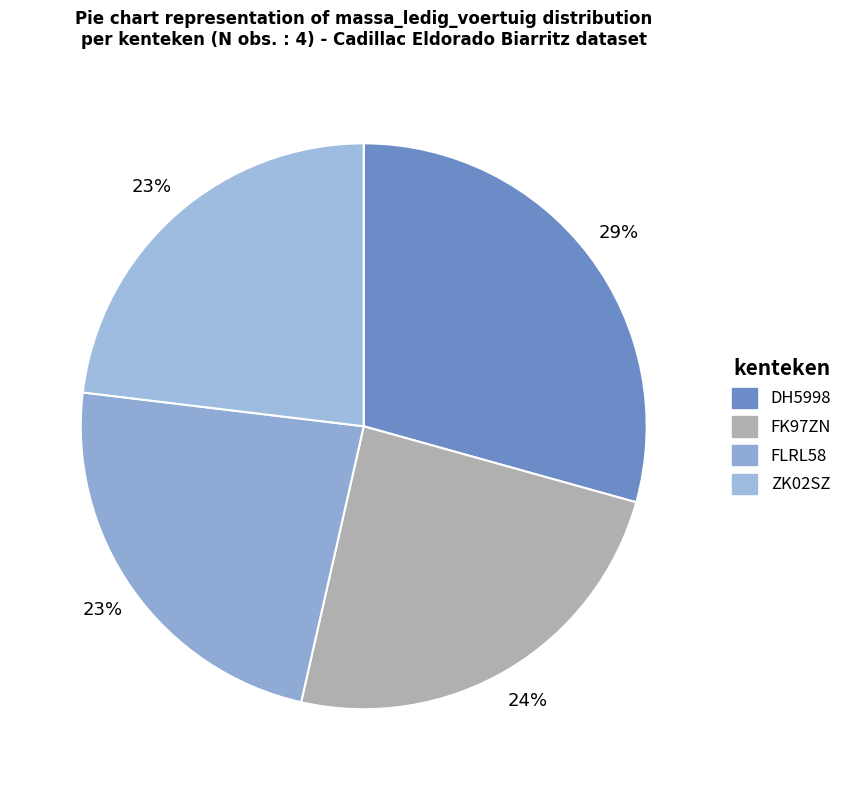

How many segments does this pie chart have?

4